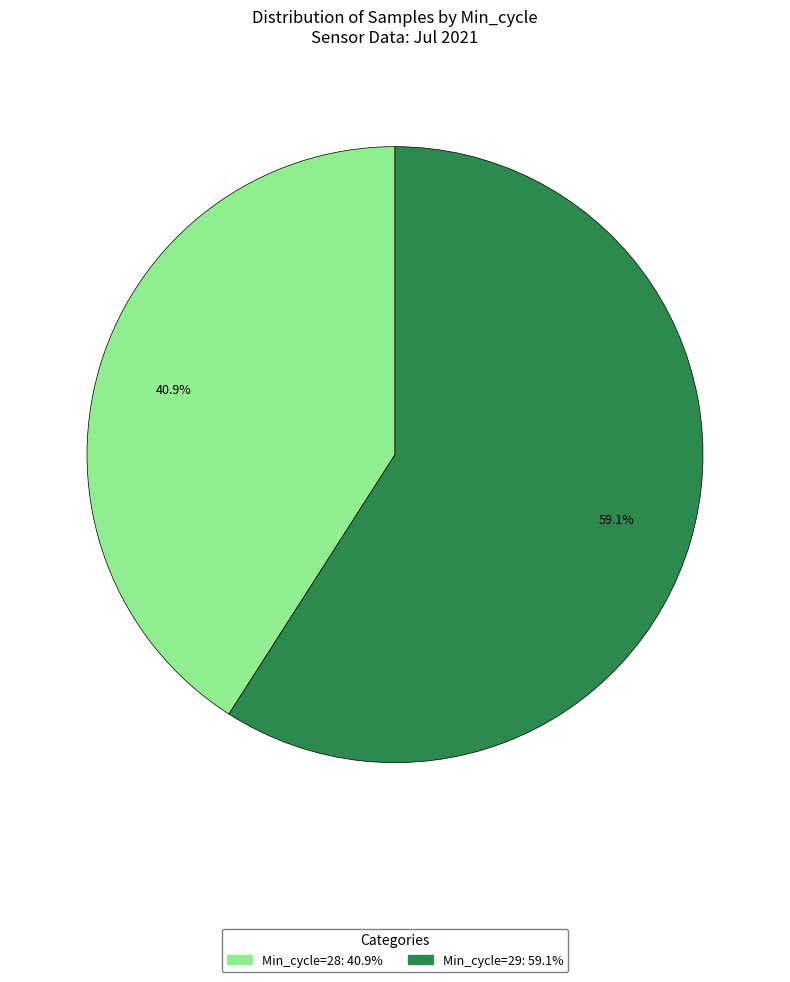

Is there any slice that represents more than half of the pie?

Yes